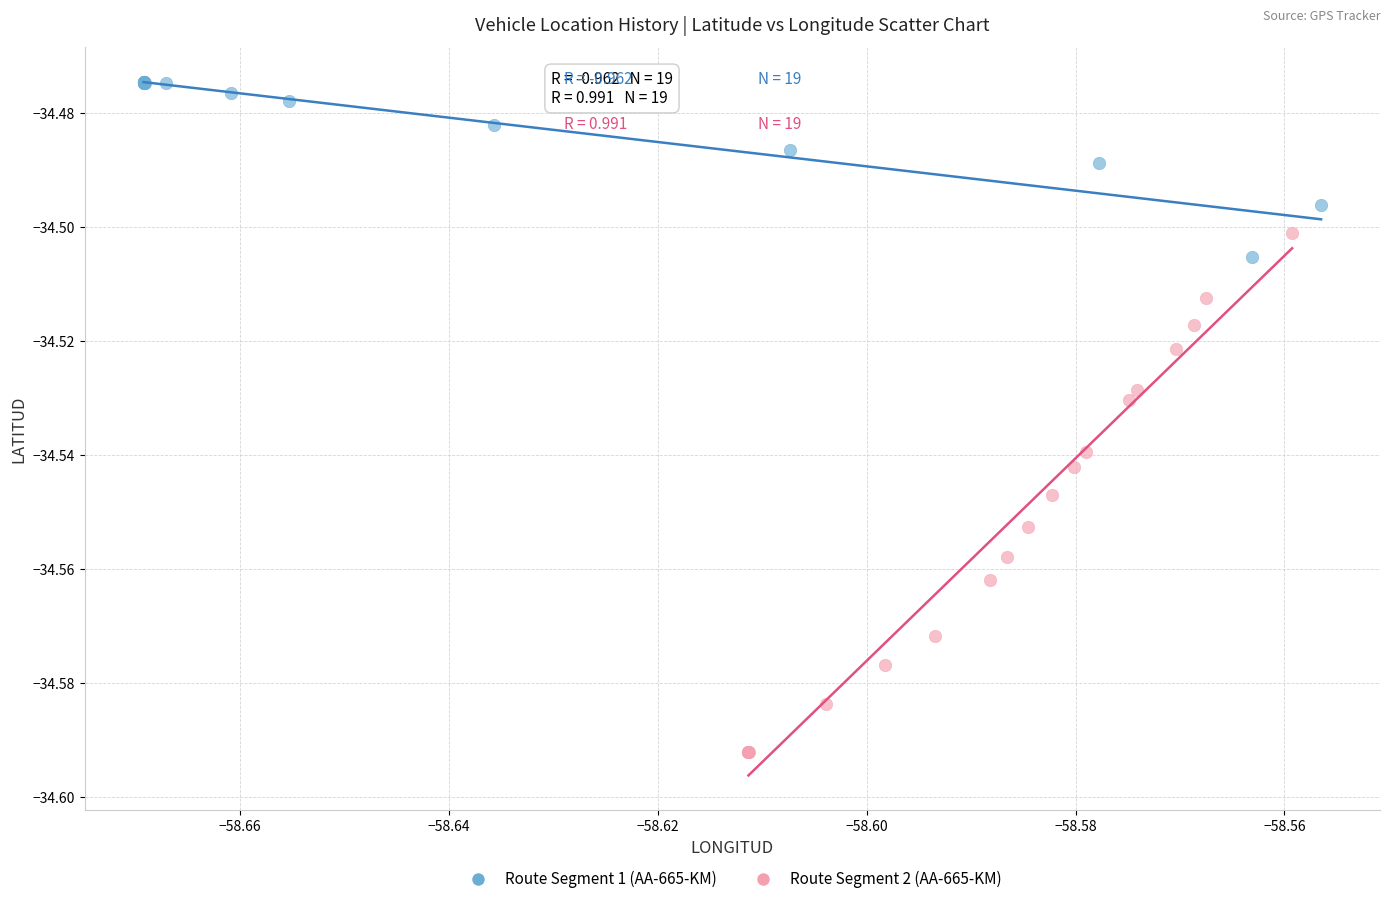

Which series has the largest Y range (max minus min)?

Route Segment 2 (AA-665-KM)